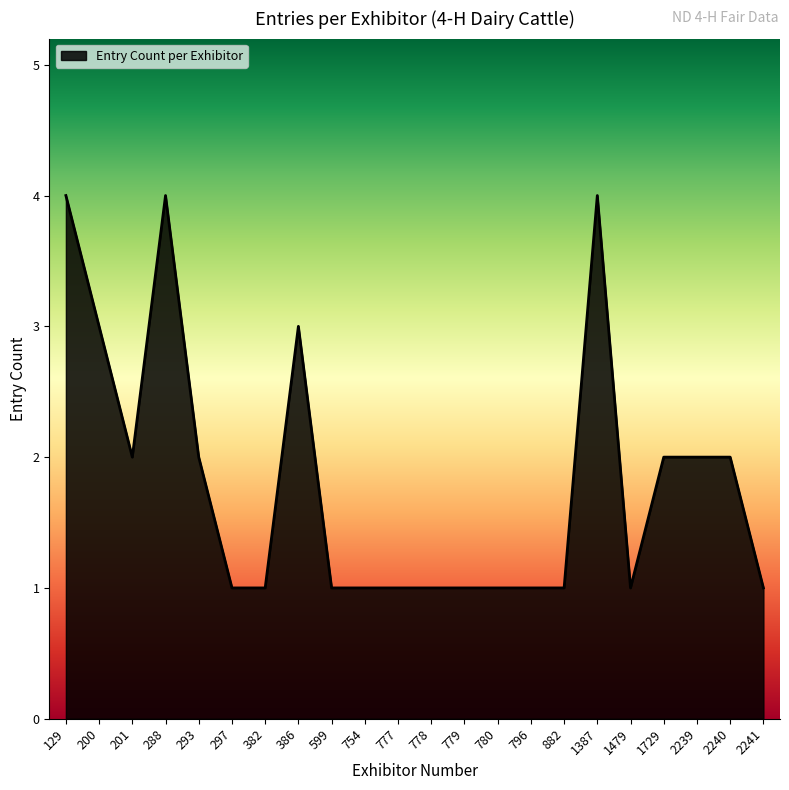

What is the difference between the maximum and minimum values?

3